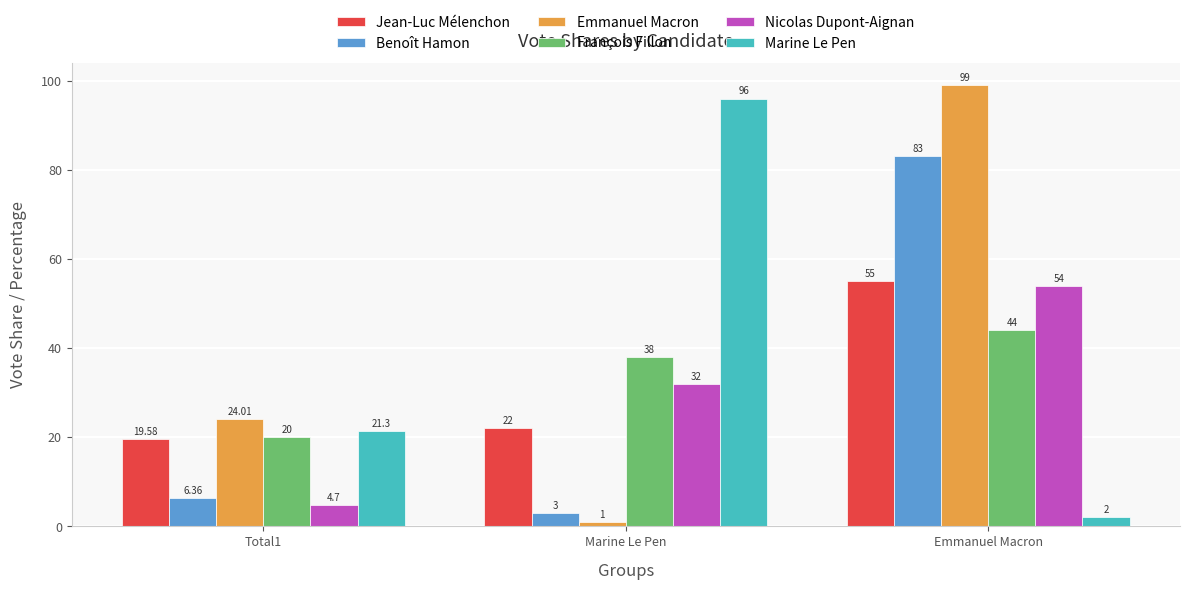

At which category does the chart reach its peak across all series?

Emmanuel Macron